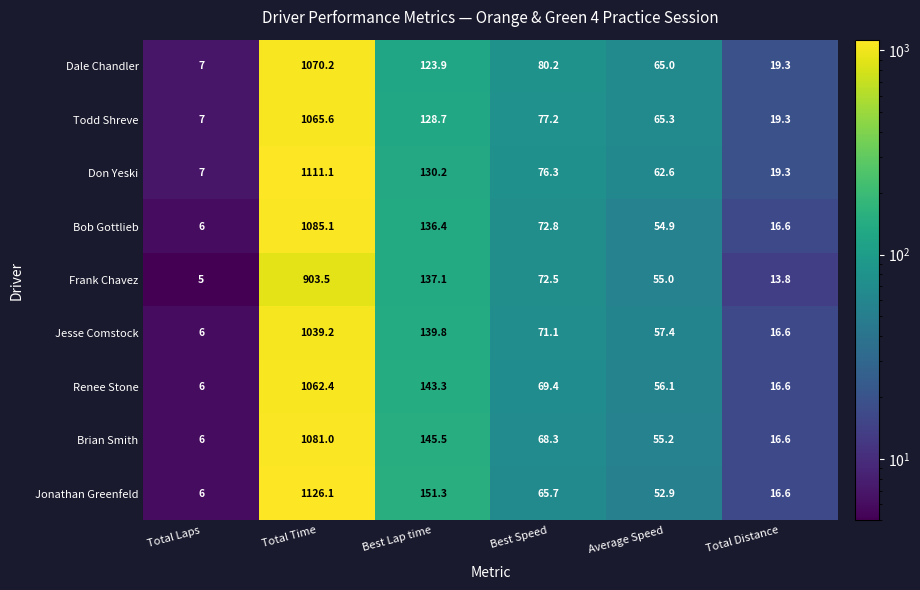

Which series changed the most between Total Laps and Total Time?

Jonathan Greenfeld